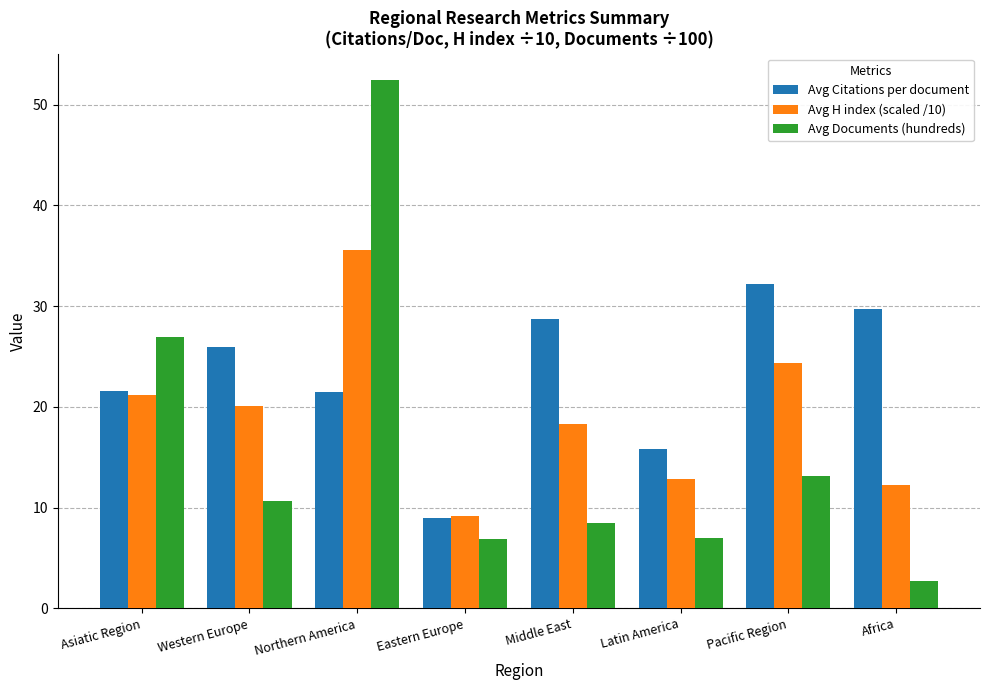

Which series has the widest spread of values?

Avg Documents (hundreds)